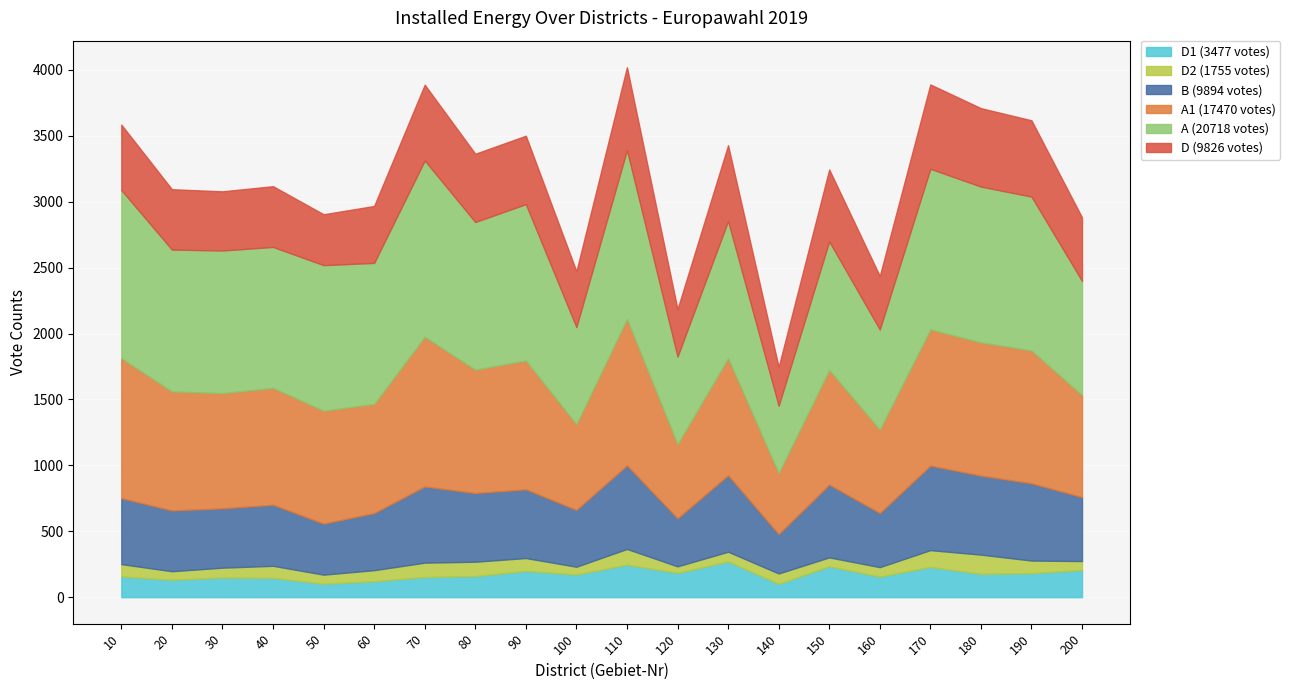

Is it true that D1 equals 229 at 170?

True